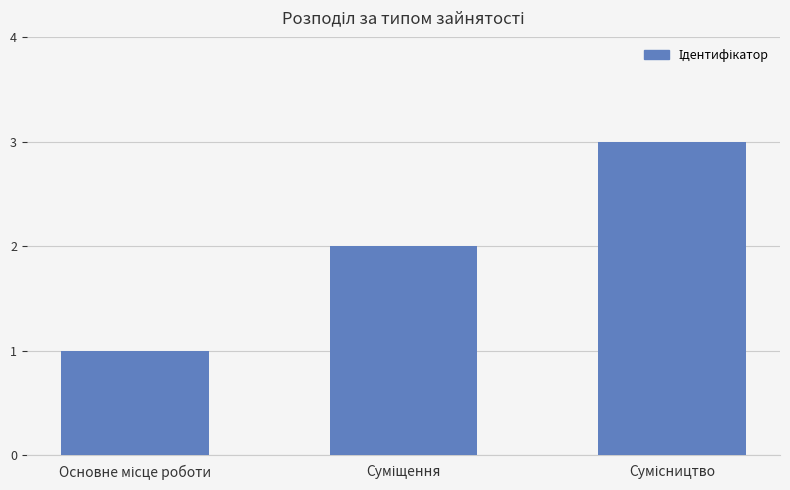

How many values are below 2?

1